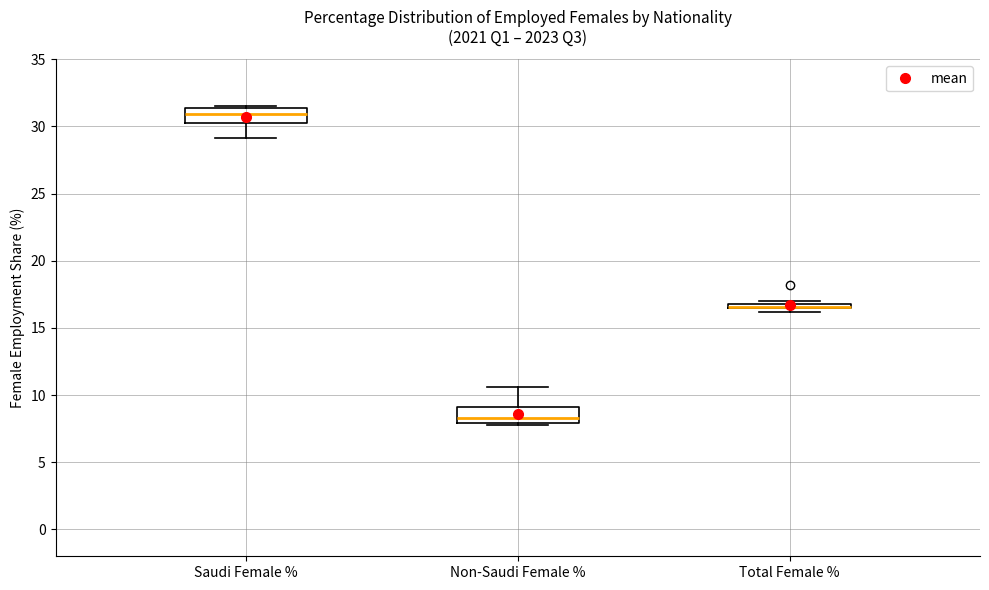

Where does the upper whisker of the box for Non-Saudi Female % end on the y-axis? The values are not printed on the chart, so give them approximately, as read against the axis.

10.5